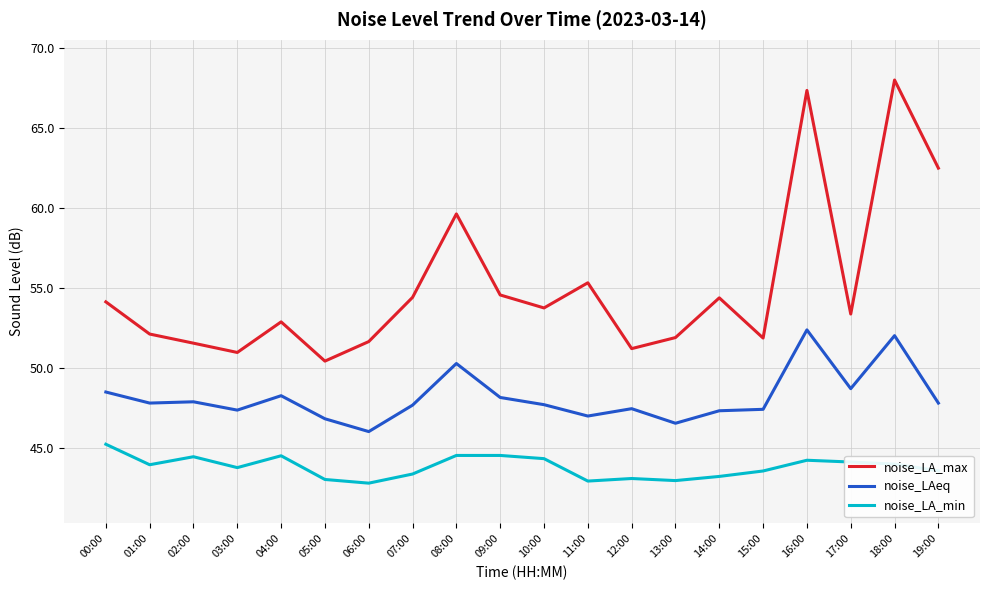

True or false: noise_LA_max and noise_LAeq intersect in this chart.

False